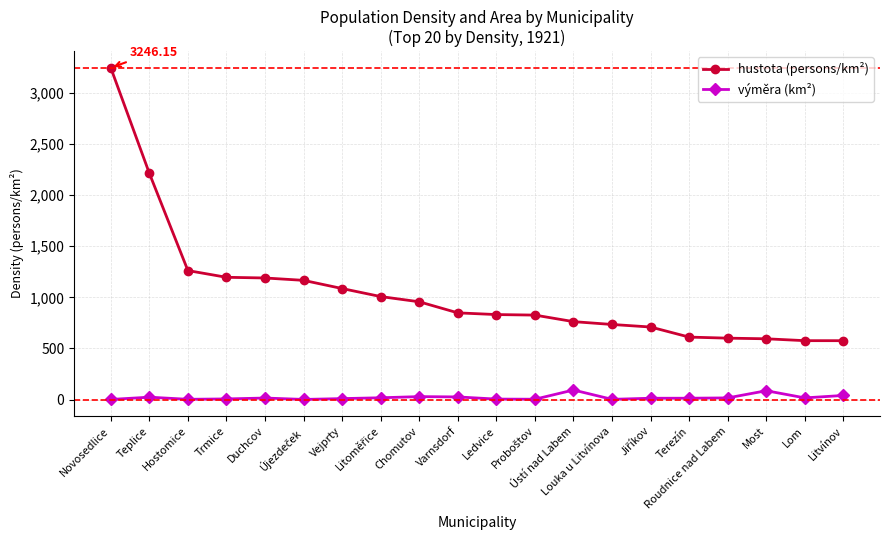

True or false: výměra (km²) has more than 0 interior local peaks.

True